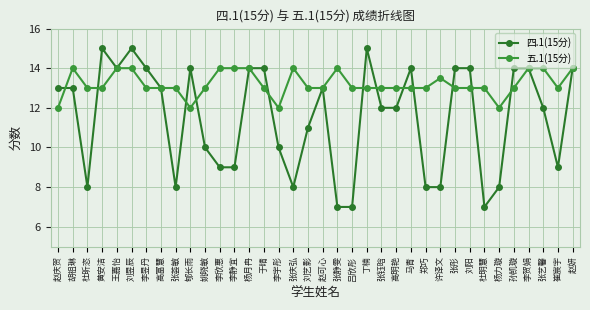

True or false: 五.1(15分) and 四.1(15分) intersect in this chart.

True